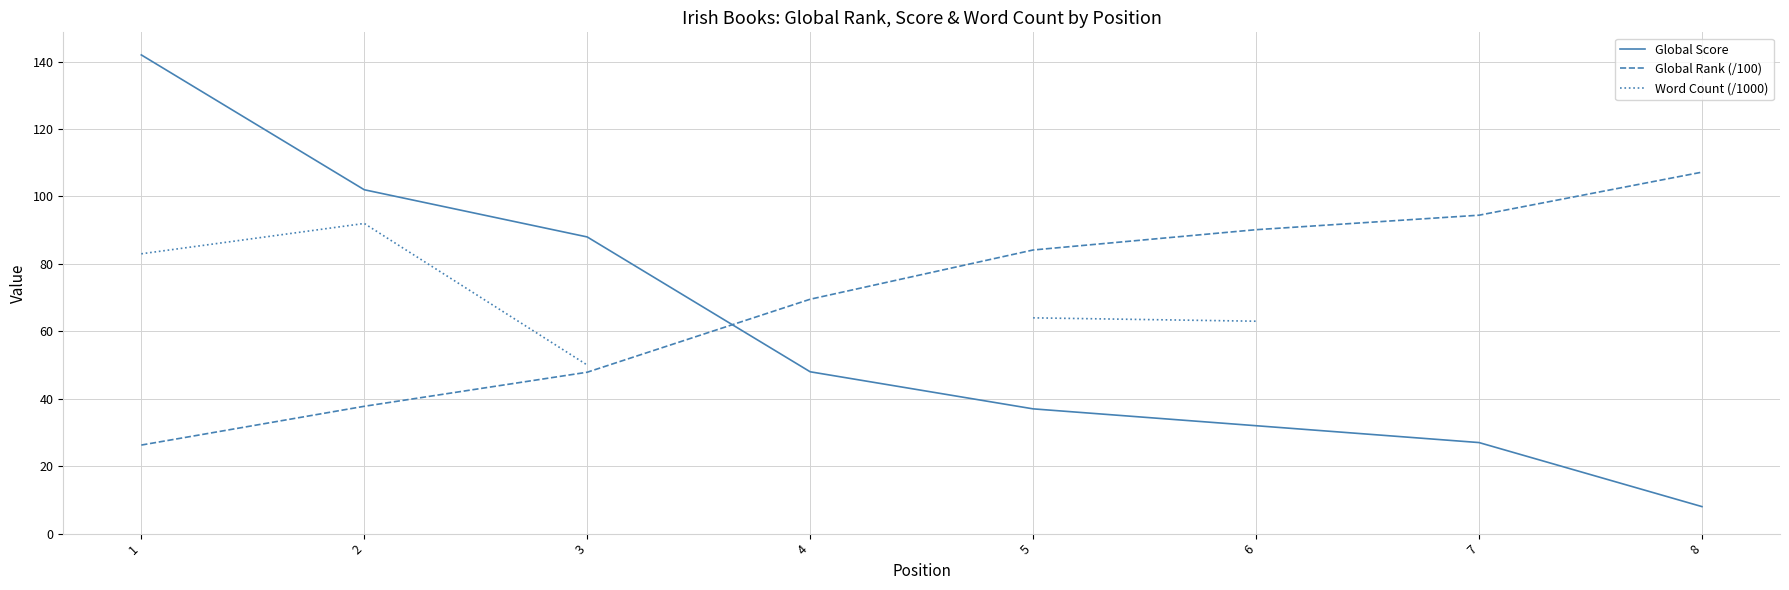

What is the lowest value of the Global Score series?

8.0